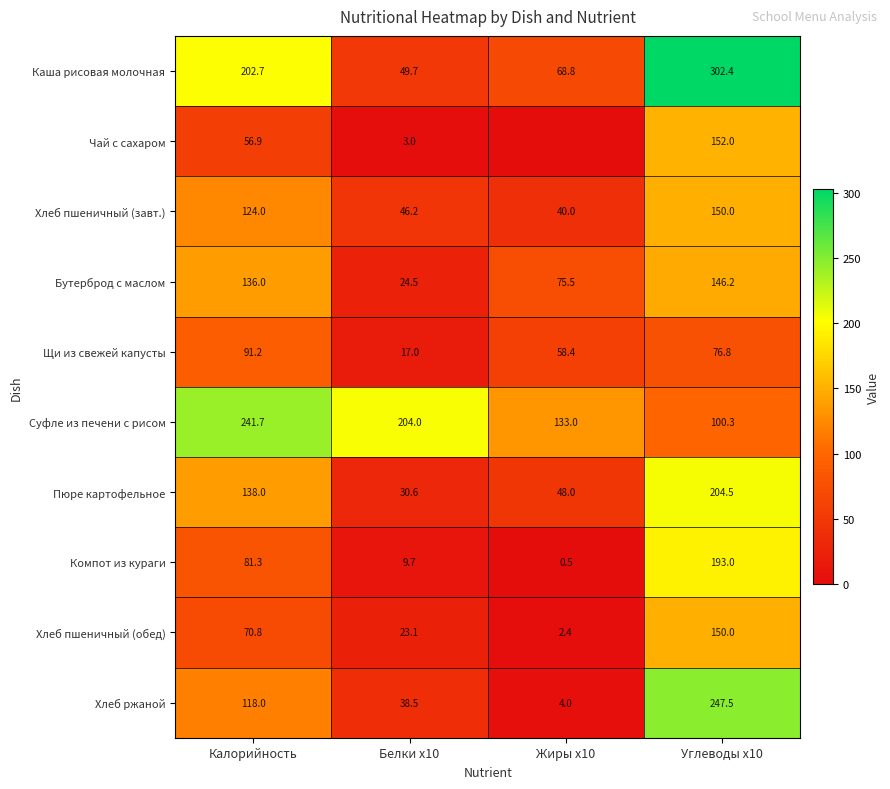

Which category has the lowest value across all series?

Жиры x10